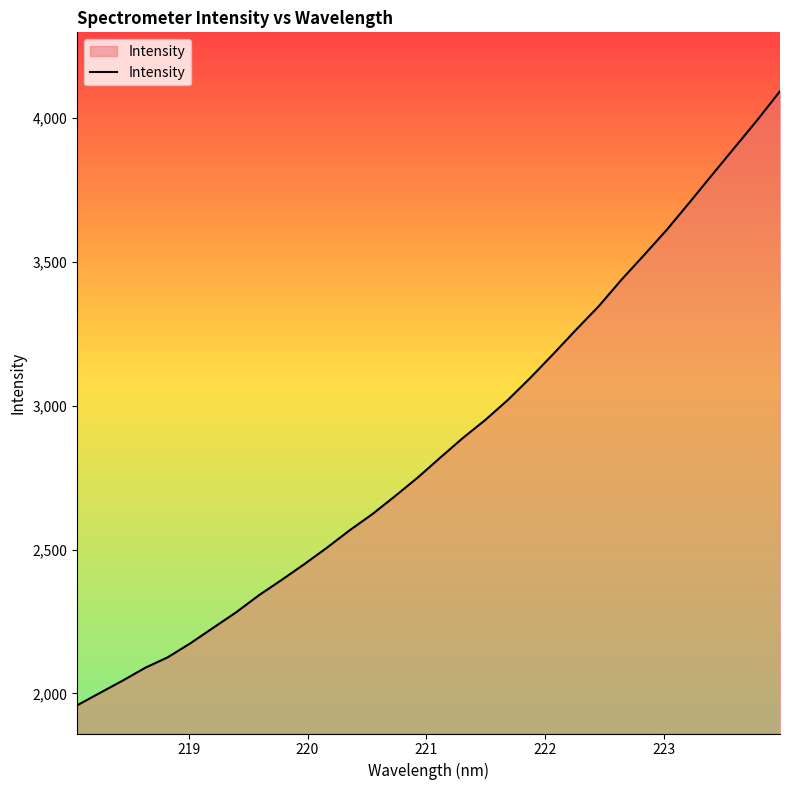

What is the smallest value displayed?

1958.7